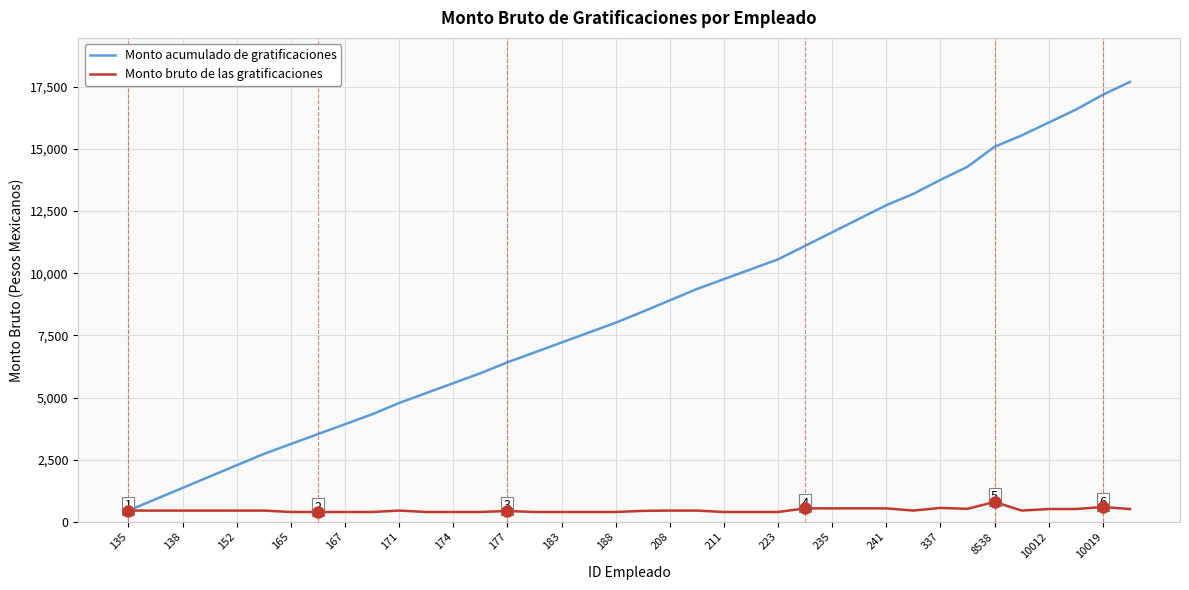

Which series has the largest range (max minus min)?

Monto acumulado de gratificaciones